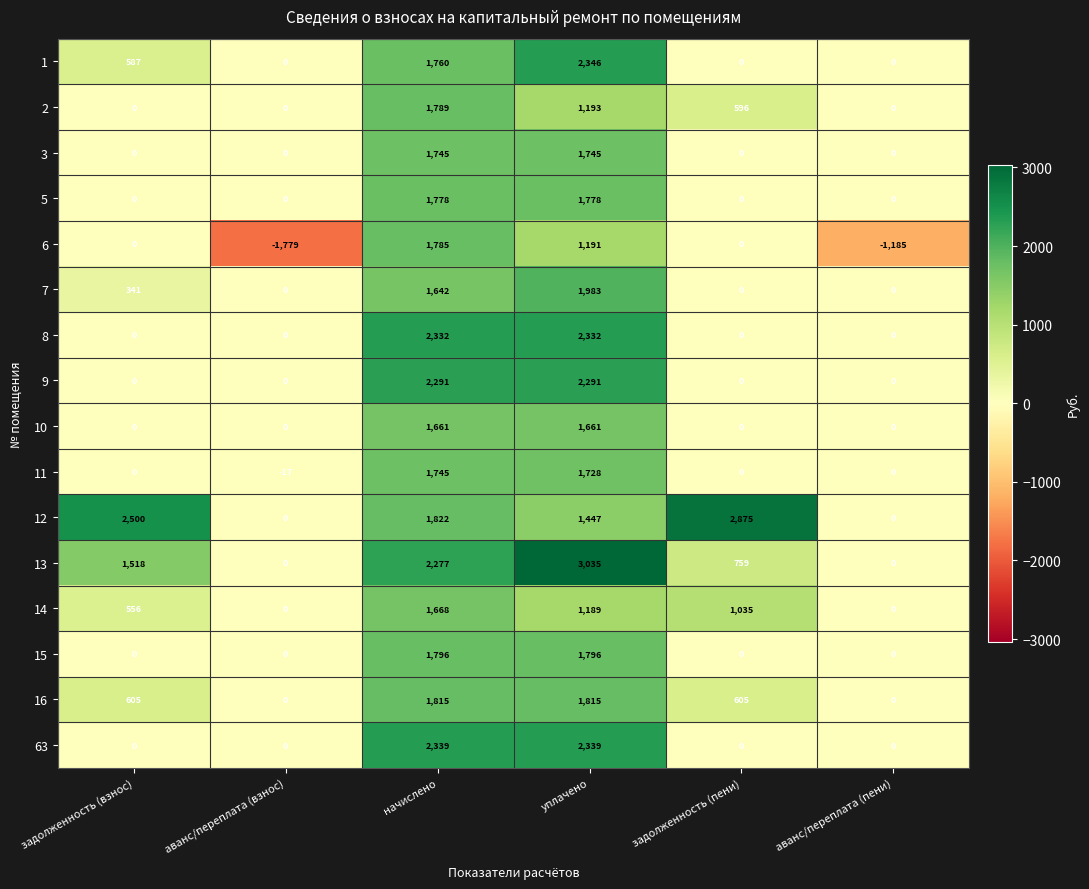

What value does the 5 series have at уплачено, to the nearest 10?

1780